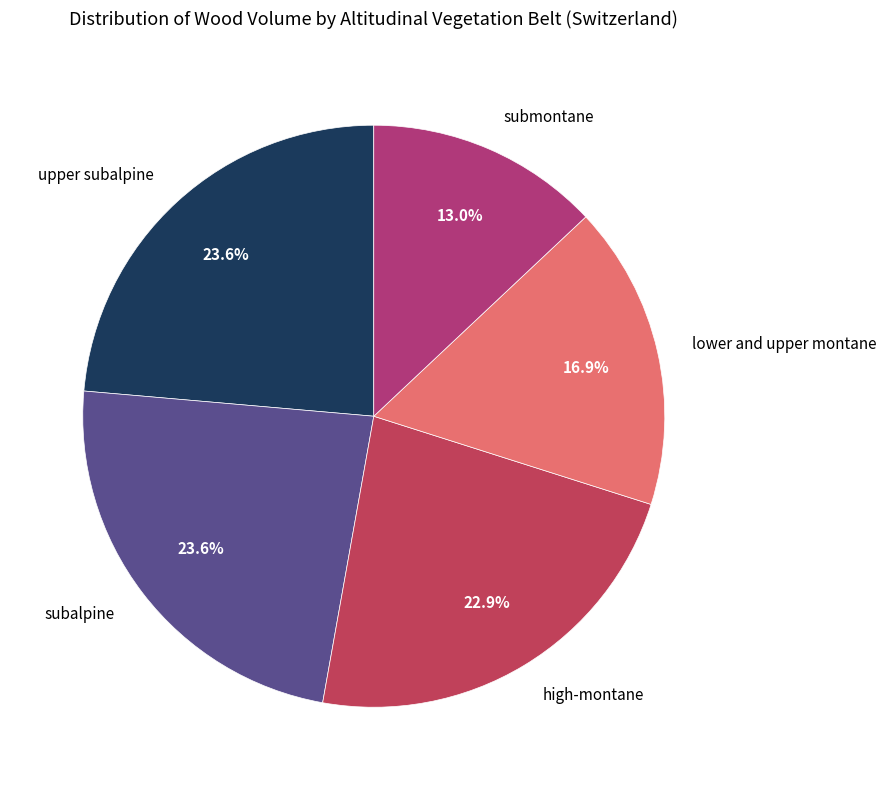

True or false: lower and upper montane accounts for 5% of the total.

False